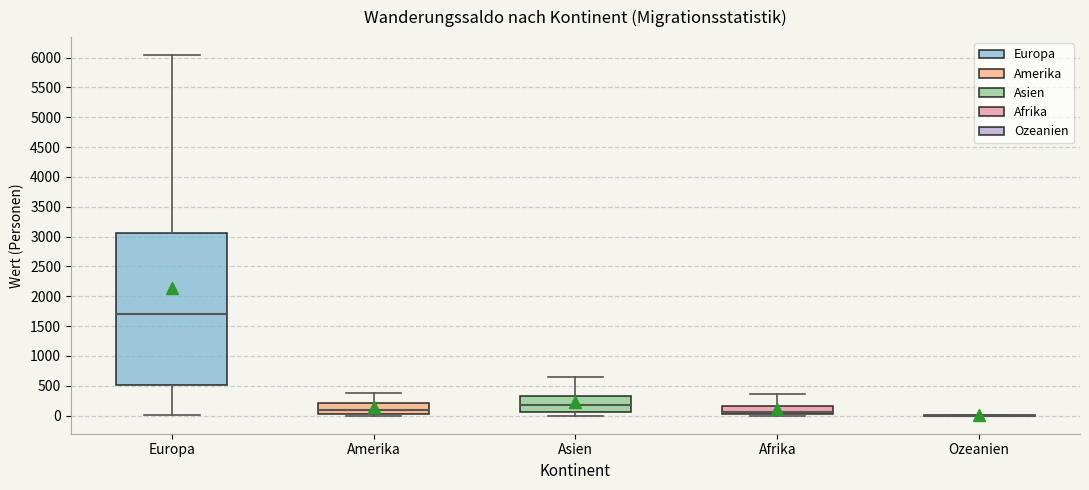

Where does the upper whisker of the box for Afrika end on the y-axis? The values are not printed on the chart, so give them approximately, as read against the axis.

350